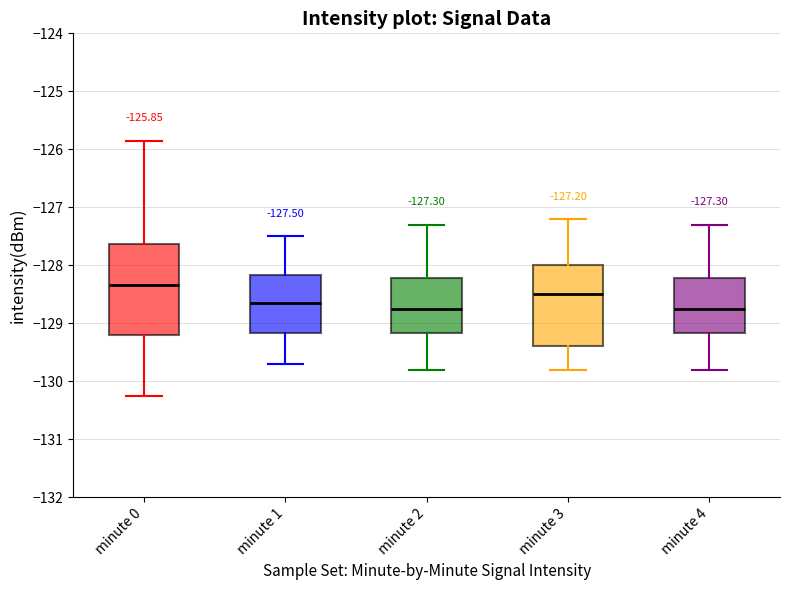

Comparing the boxes themselves (not the whiskers), which one is the tallest?

minute 0